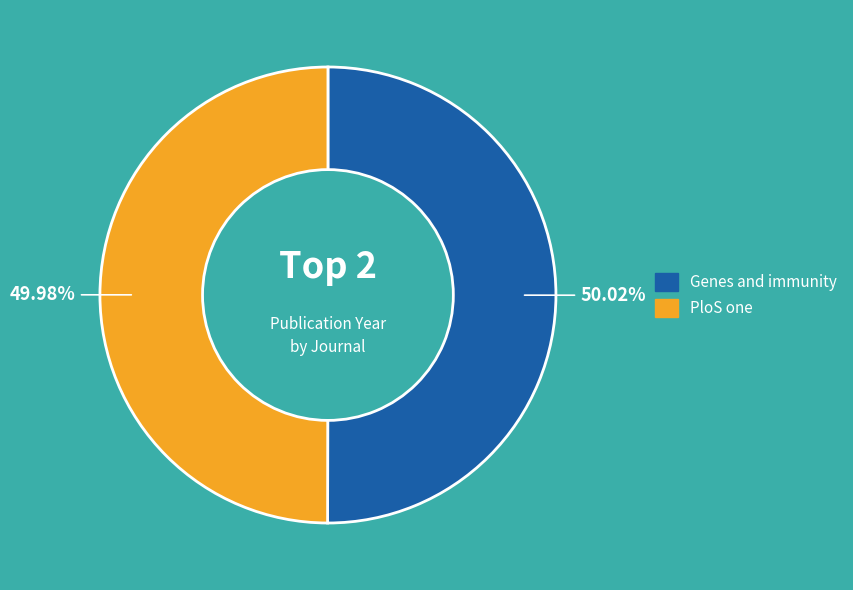

Does any single category account for the majority?

Yes